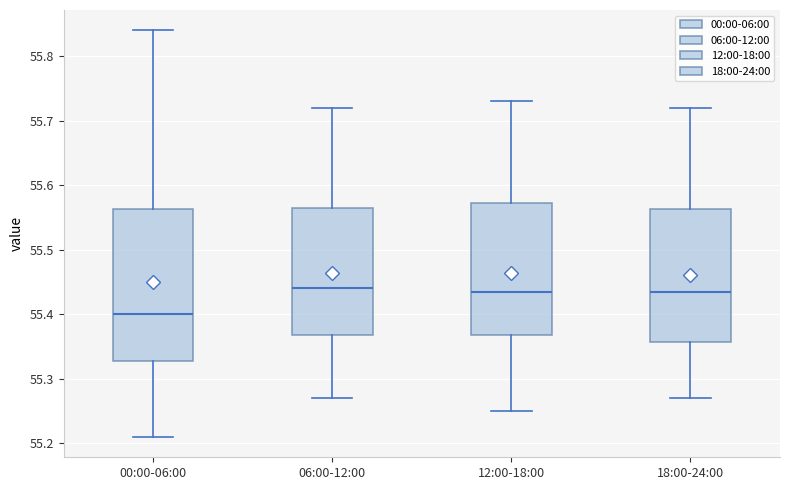

Which box's median line is the lowest?

00:00-06:00